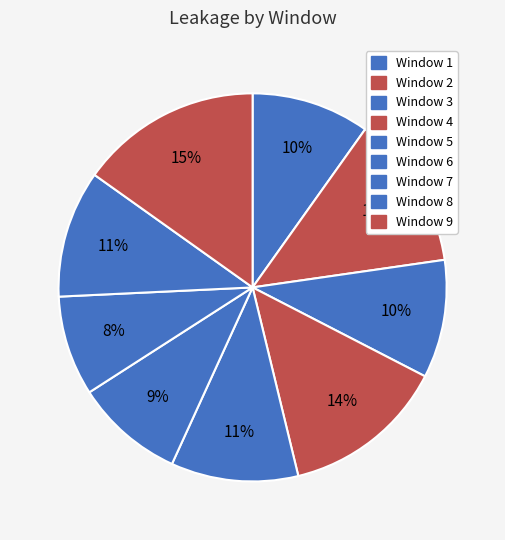

Count the number of slices in the pie.

9